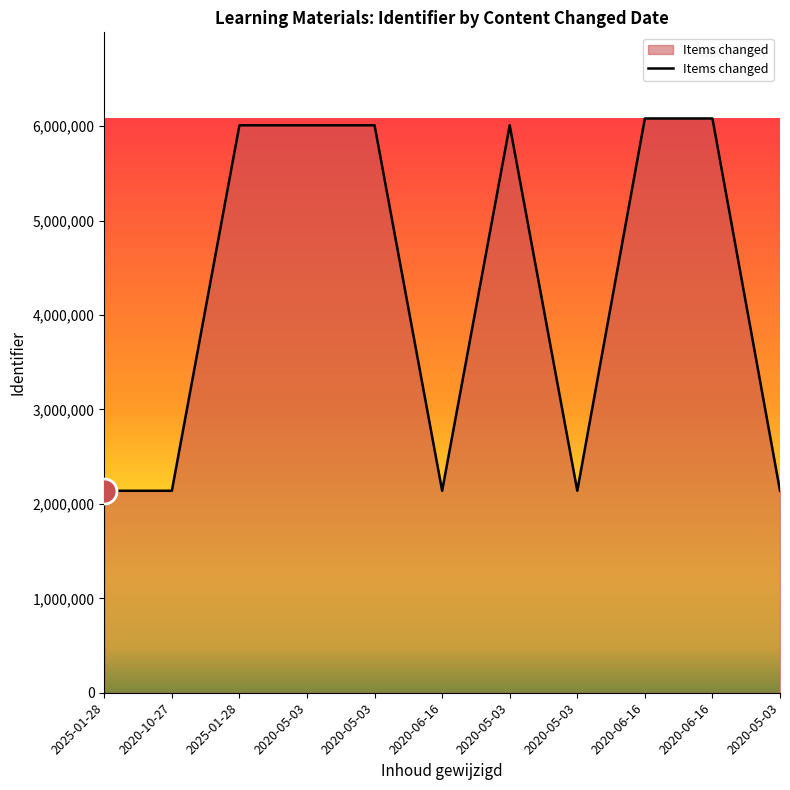

Rank the categories by value from highest to lowest.

2020-06-16, 2020-06-16, 2020-05-03, 2020-05-03, 2020-05-03, 2025-01-28, 2020-05-03, 2020-05-03, 2020-06-16, 2020-10-27, 2025-01-28